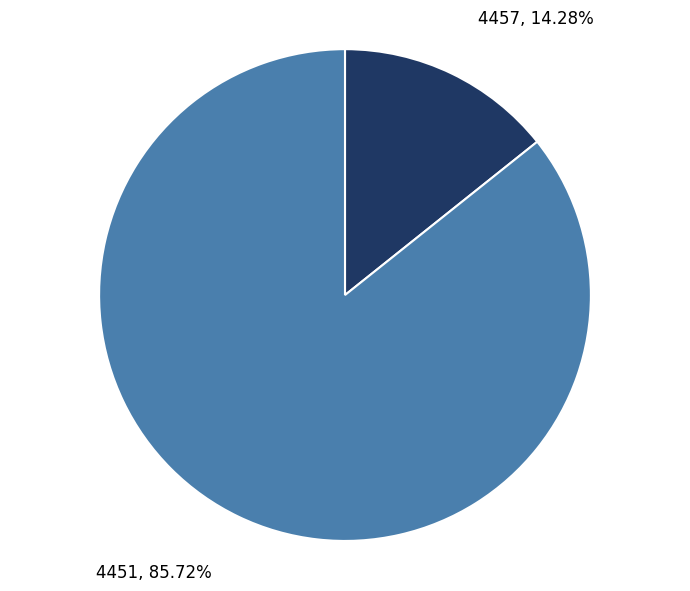

Count the number of slices in the pie.

2